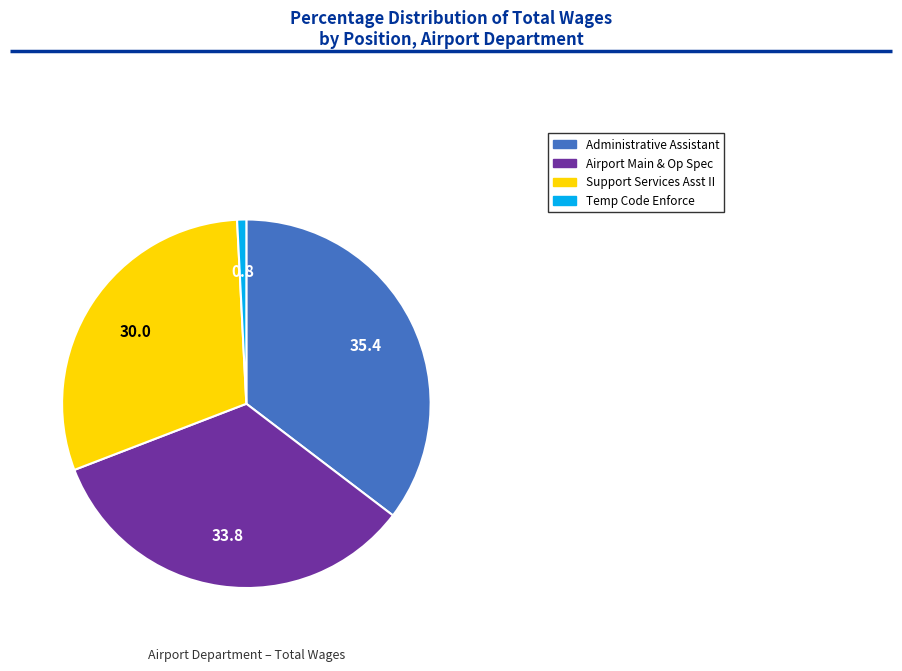

True or false: Administrative Assistant accounts for 35% of the total.

True